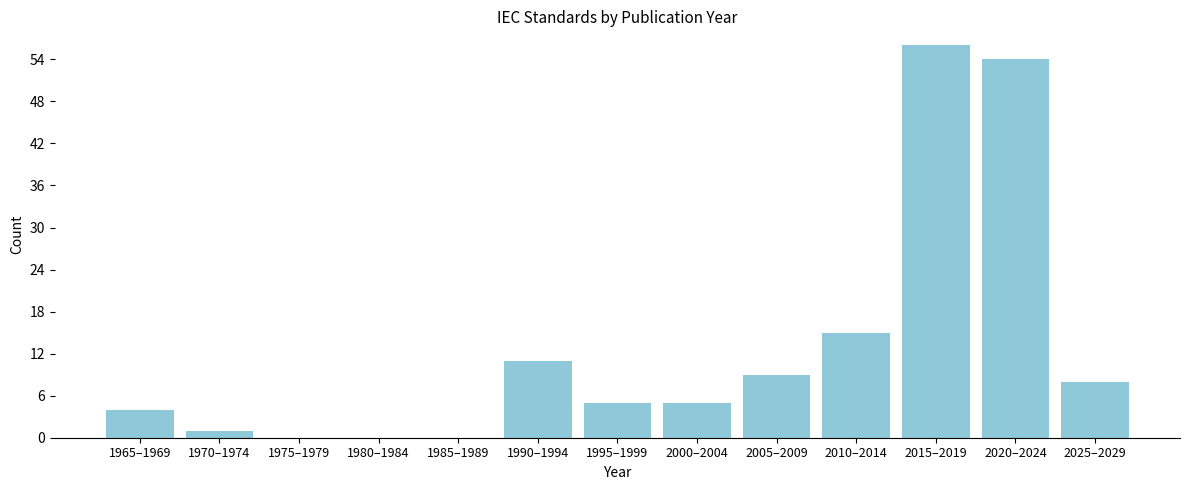

Reading left to right, what are all the values shown in this chart?

1965–1969=4	1970–1974=1	1975–1979=0	1980–1984=0	1985–1989=0	1990–1994=11	1995–1999=5	2000–2004=5	2005–2009=9	2010–2014=15	2015–2019=56	2020–2024=54	2025–2029=8